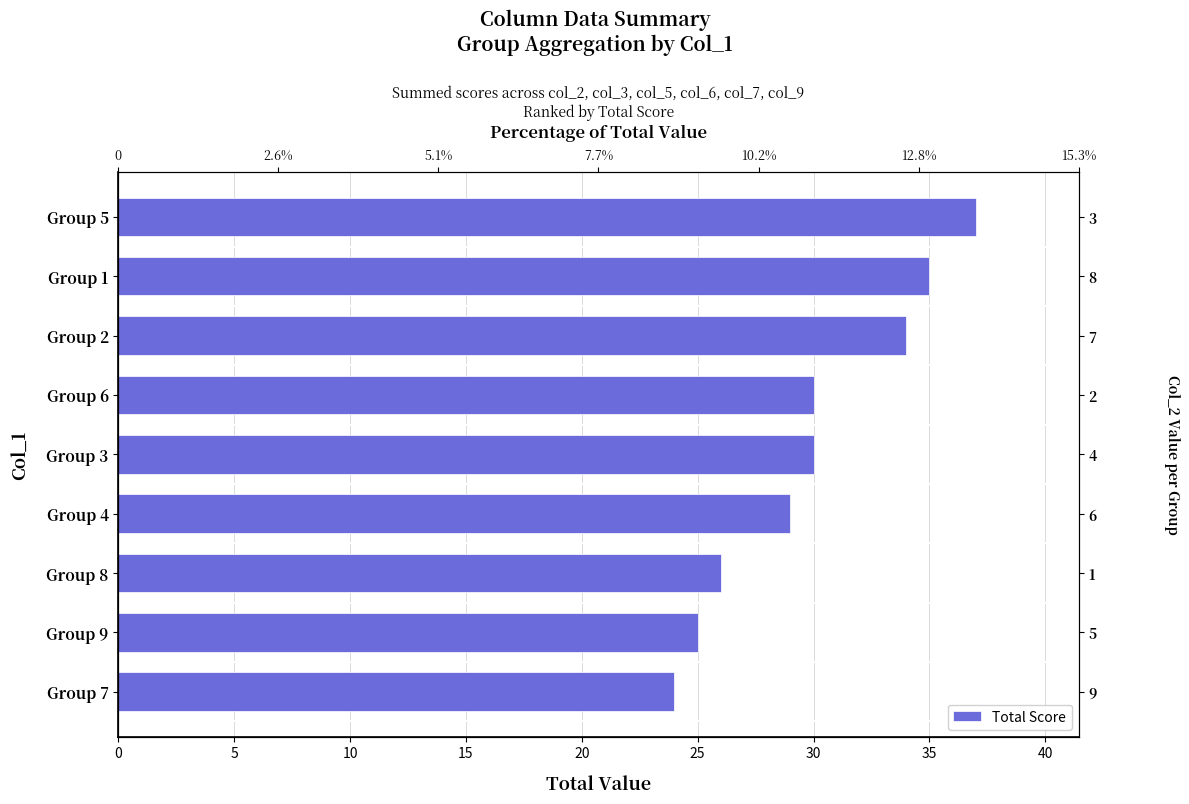

What is the smallest value displayed?

24